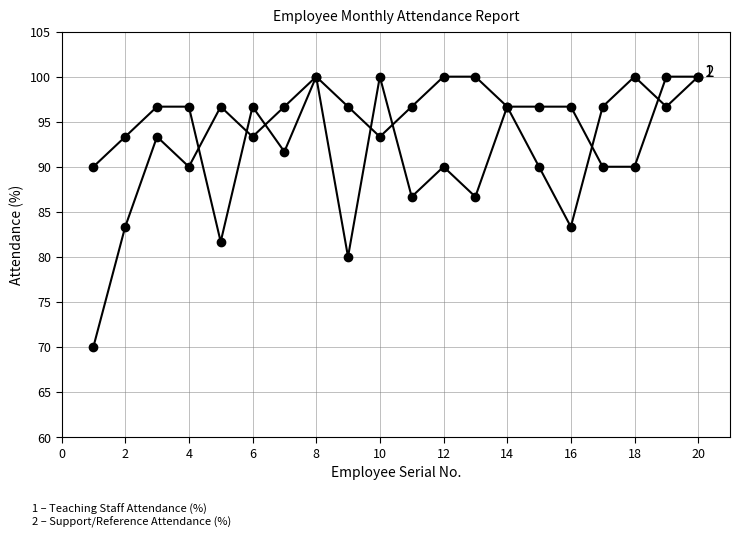

How many lines are shown in the chart?

2